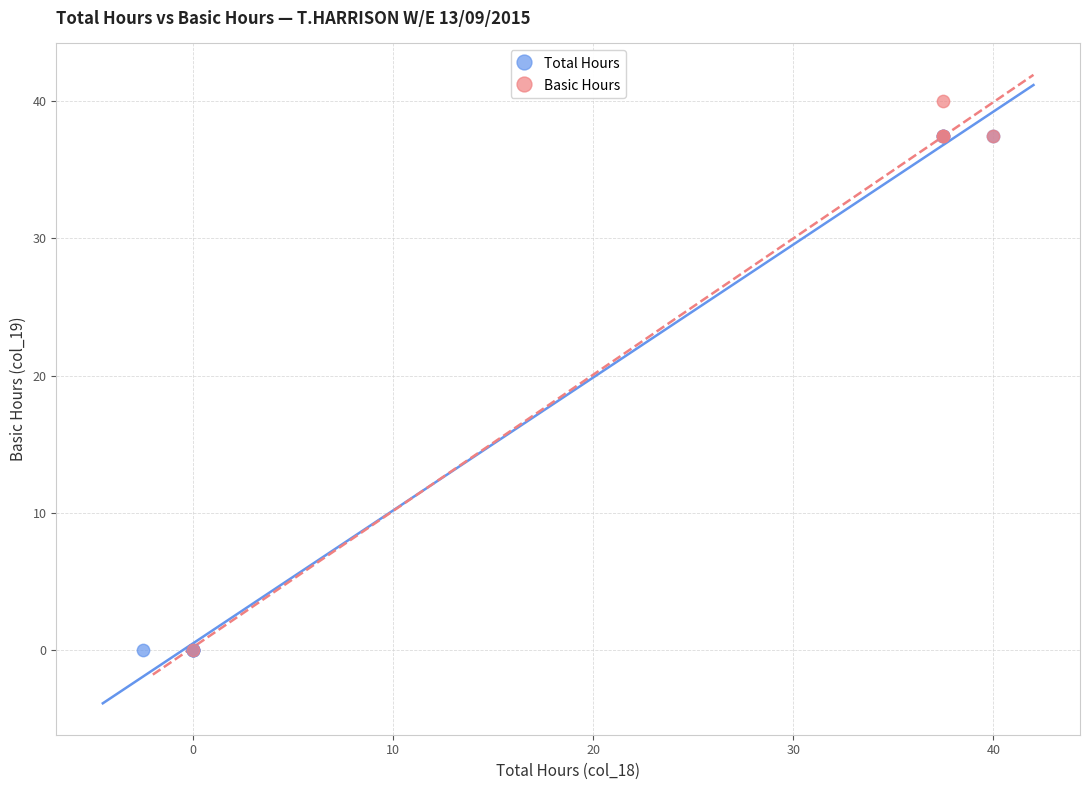

What are all the series names shown in the legend?

Total Hours, Basic Hours